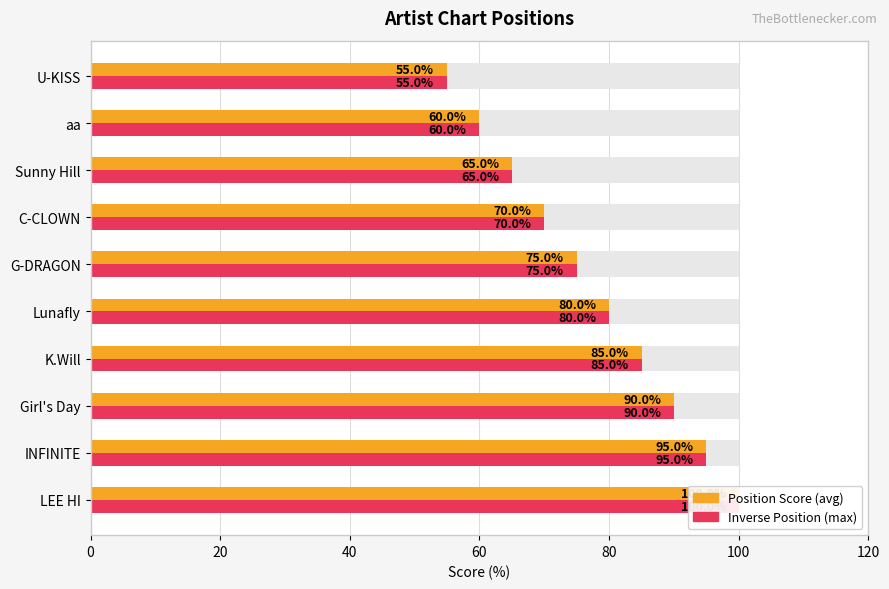

At how many categories does at least one series exceed 99?

1